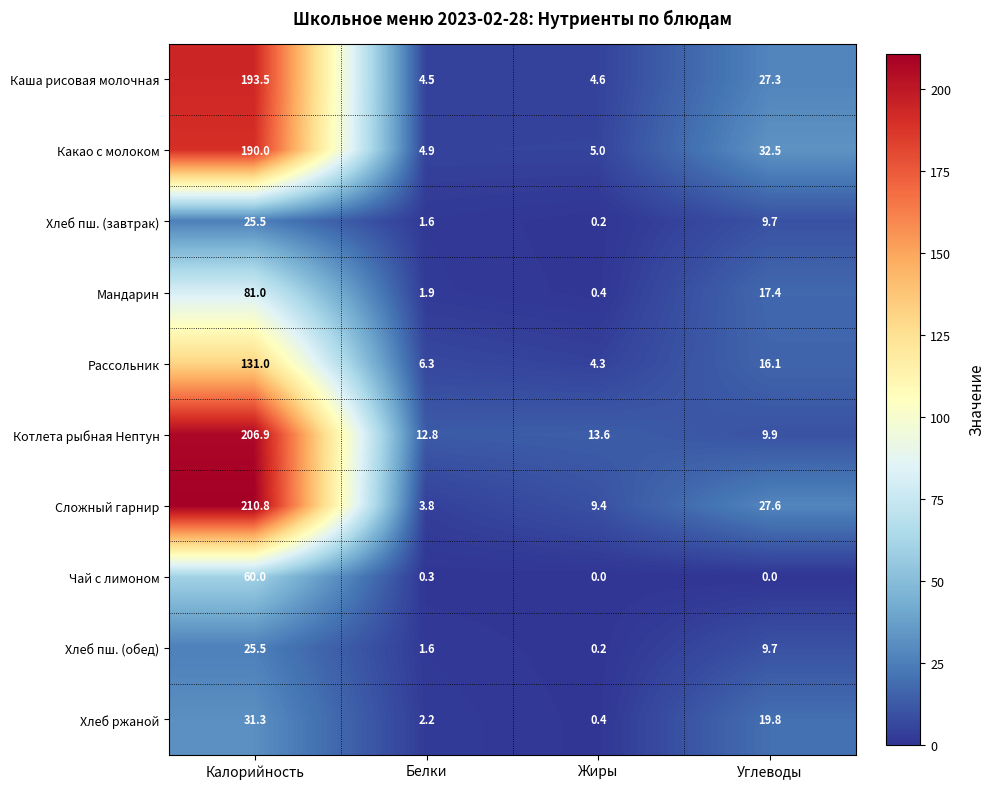

Which series has the largest total across all categories?

Сложный гарнир